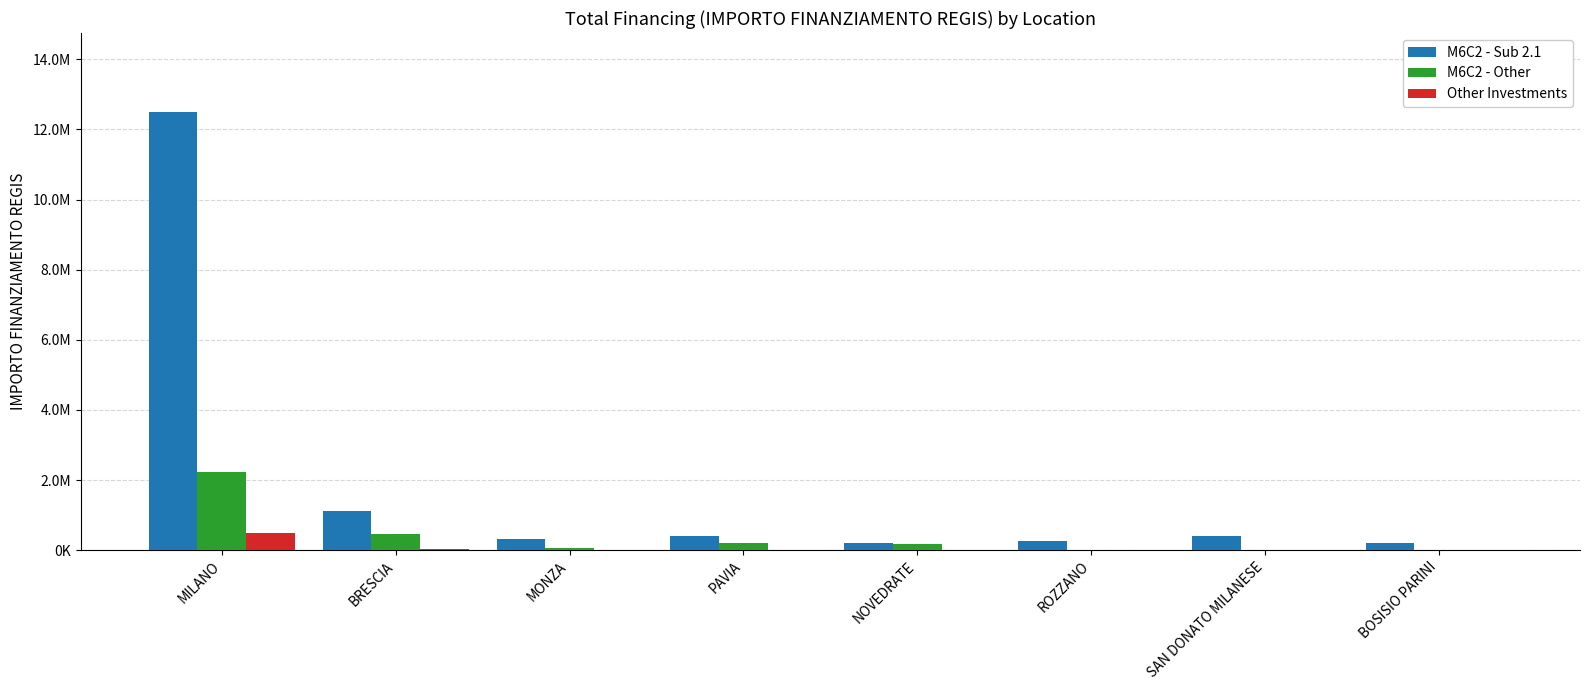

Between ROZZANO and BRESCIA, which is larger?

BRESCIA